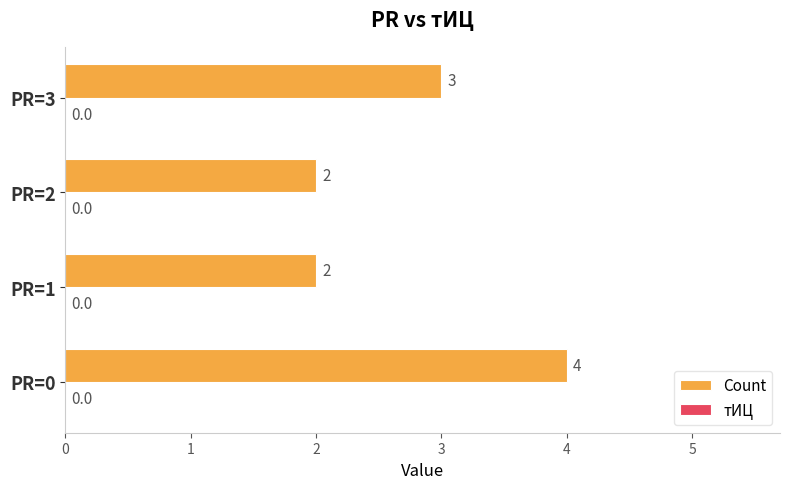

What is the average value?

3